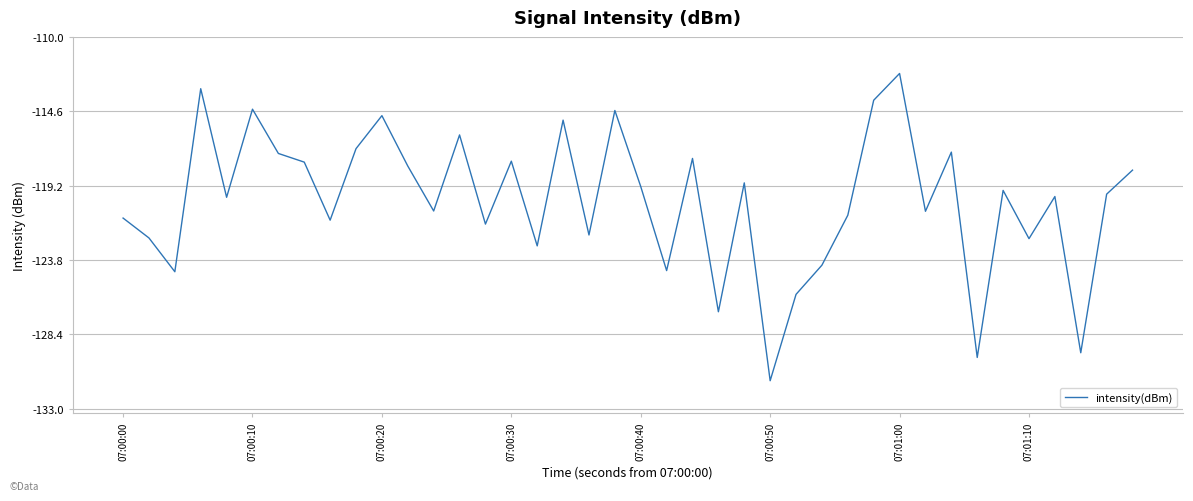

What is the difference between the maximum and minimum values?

19.0